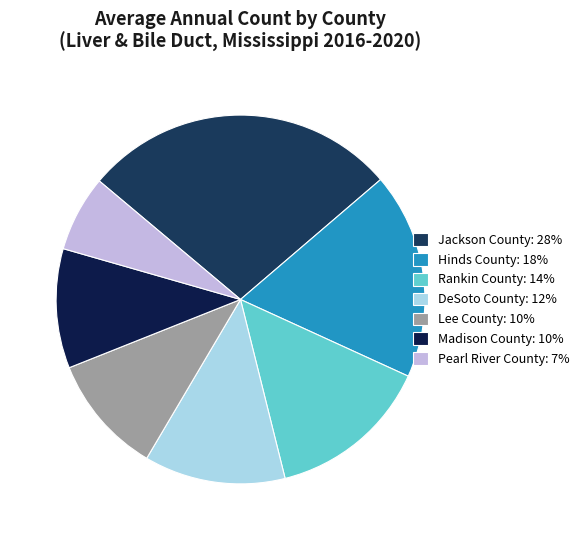

To the nearest percent, what is the difference between the largest and smallest slice percentages?

21%